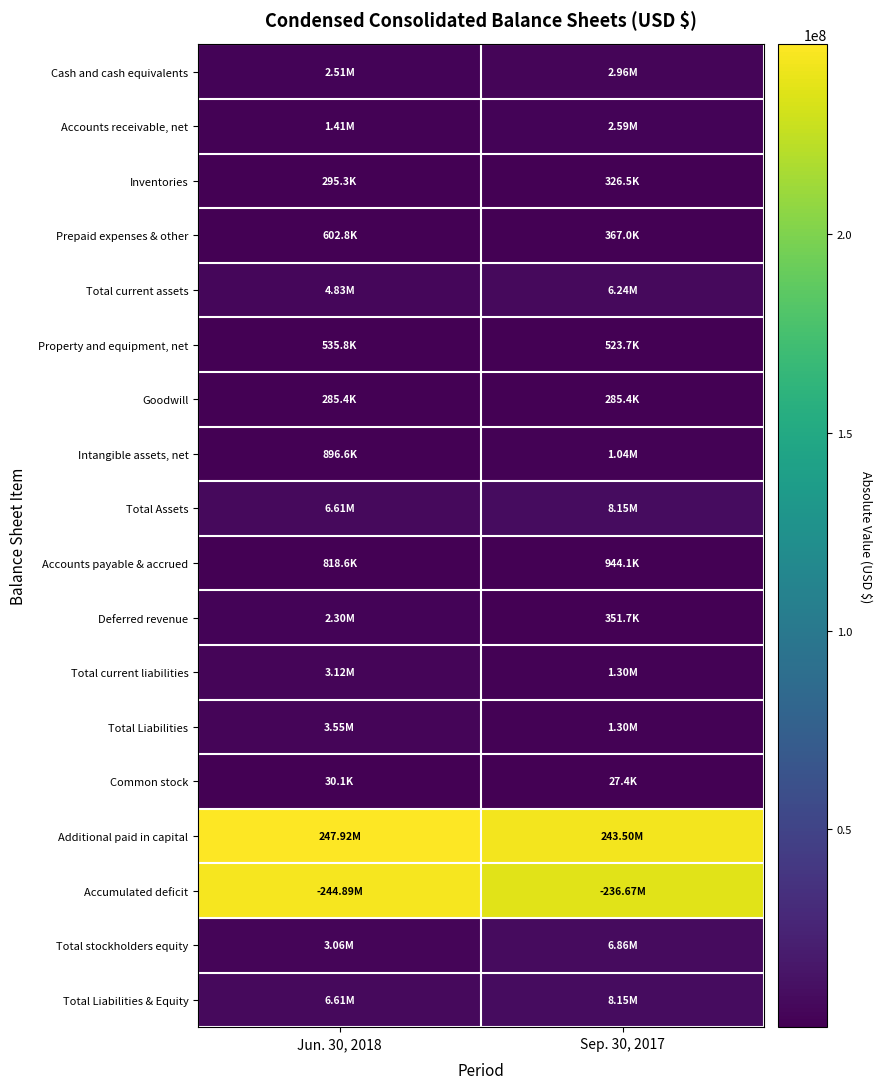

Which series has the largest total across all categories?

Additional paid in capital